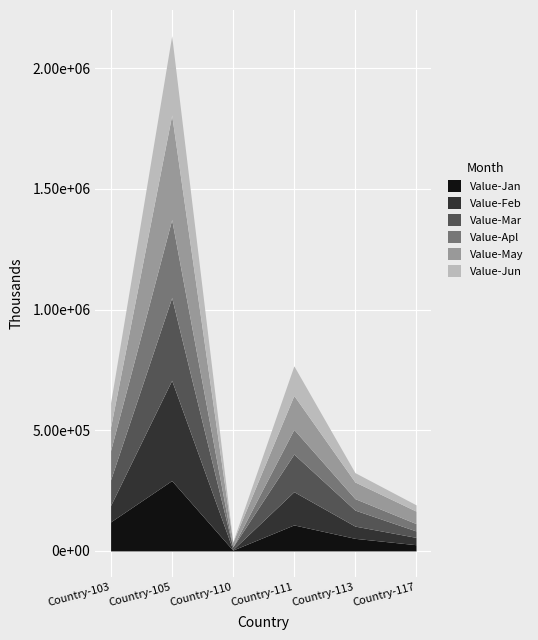

At which category does the chart reach its minimum across all series?

Country-110